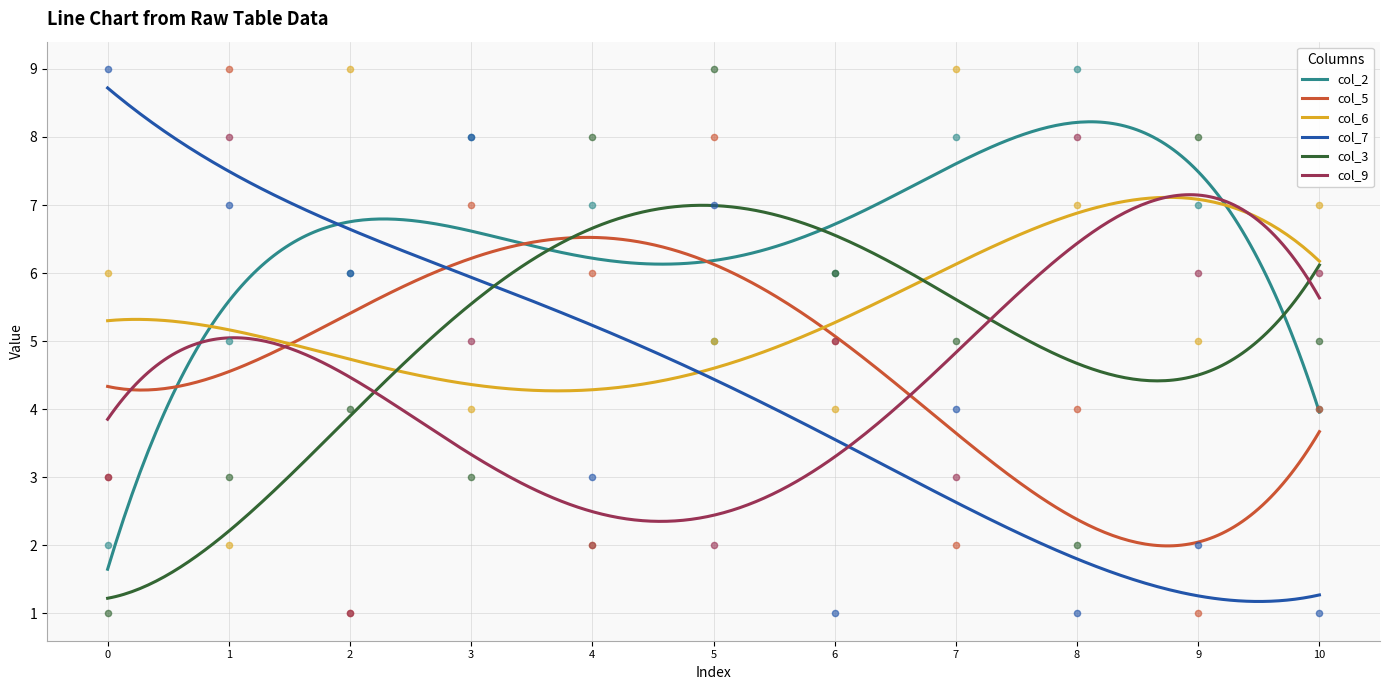

Which series has the largest total across all categories?

col_2